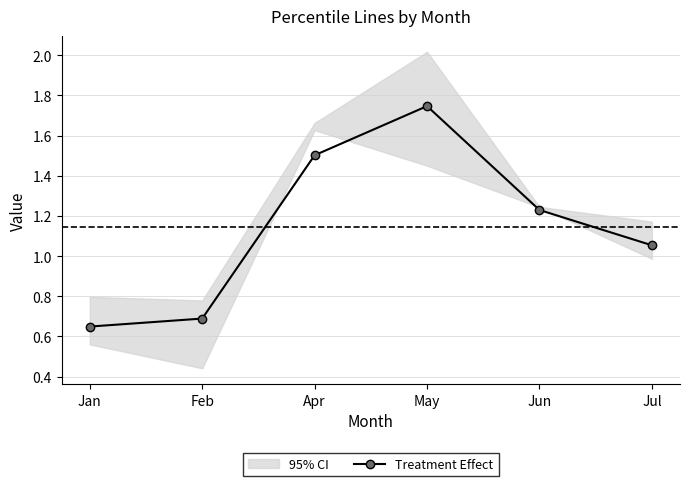

How many lines are shown in the chart?

1